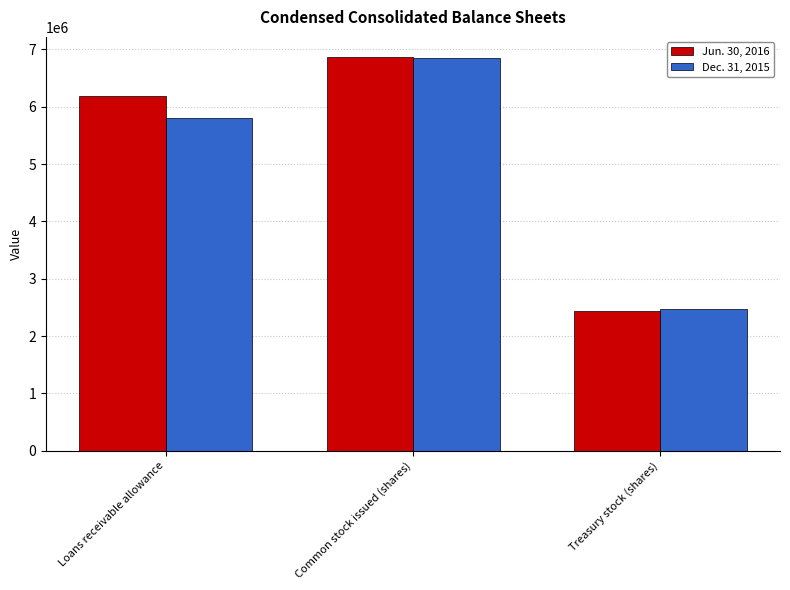

Read the Jun. 30, 2016 value at Loans receivable allowance, to the nearest 50.

6181150